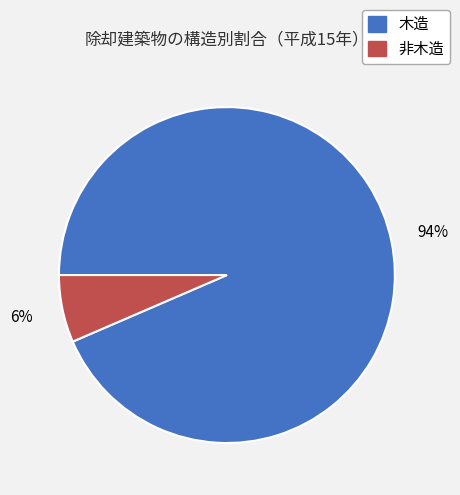

To the nearest percent, what is the combined percentage of 非木造 and 木造?

100%